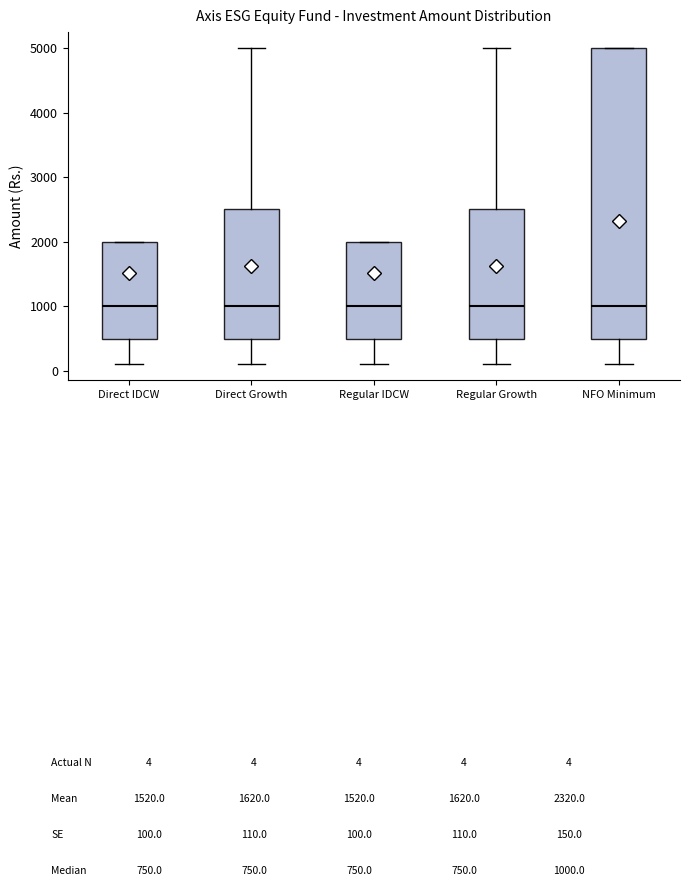

Reading left to right, read every box against the y-axis: the position of its median line, the range the box covers, and the ends of its whiskers. The values are not printed on the chart, so give them approximately, as read against the axis.

Direct IDCW: median 1000, box 500 to 2000, whiskers 100 to 2000
Direct Growth: median 1000, box 500 to 2500, whiskers 100 to 5000
Regular IDCW: median 1000, box 500 to 2000, whiskers 100 to 2000
Regular Growth: median 1000, box 500 to 2500, whiskers 100 to 5000
NFO Minimum: median 1000, box 500 to 5000, whiskers 100 to 5000